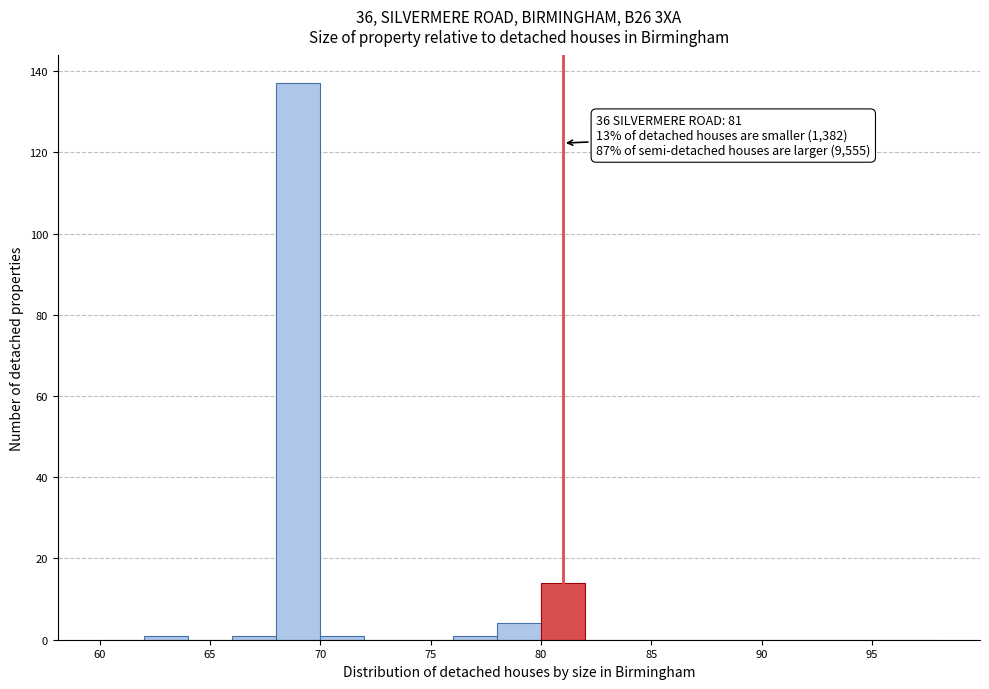

Over which range of the x-axis is the bar tallest?

68 to 70